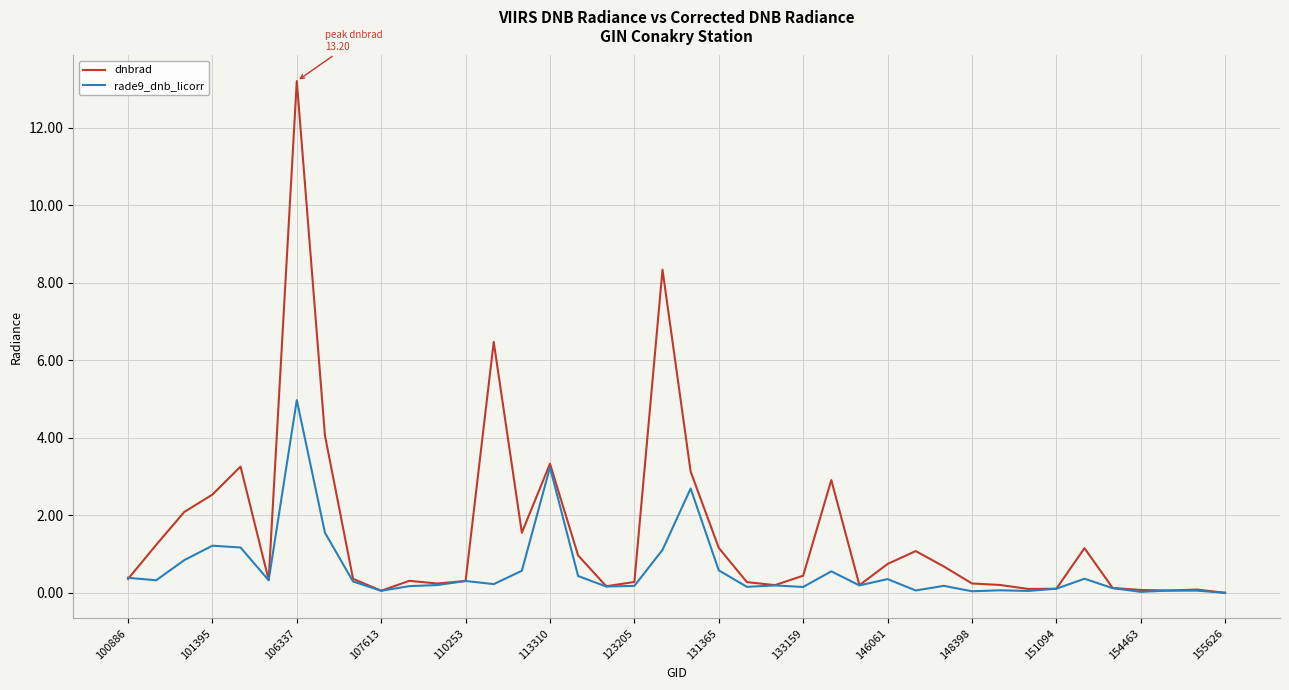

Which series has the largest range (max minus min)?

dnbrad